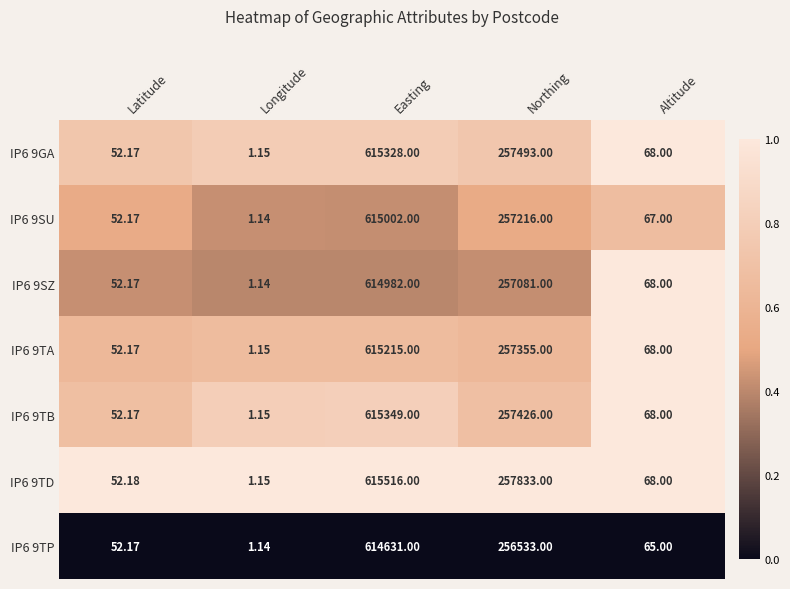

At which category is the sum across all series the highest?

Easting